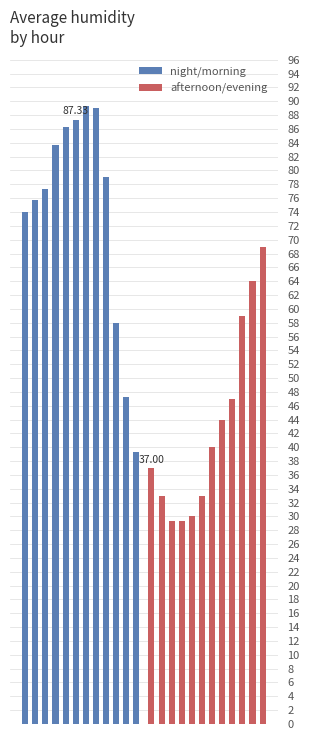

True or false: afternoon/evening has a value of 38.5 at 3.

False